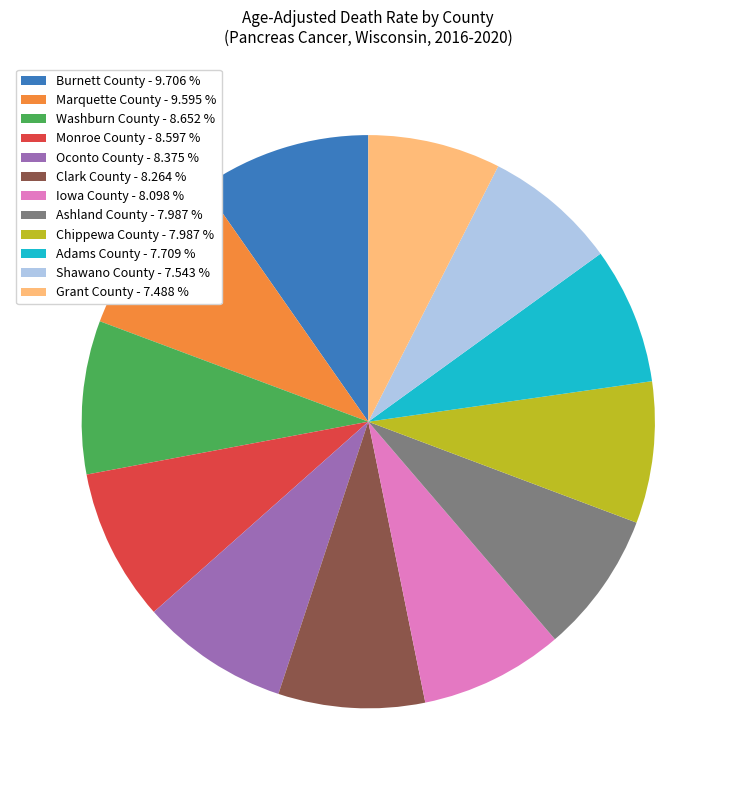

Is the sum of Grant County - 7.488 % and Burnett County - 9.706 % greater than half?

No